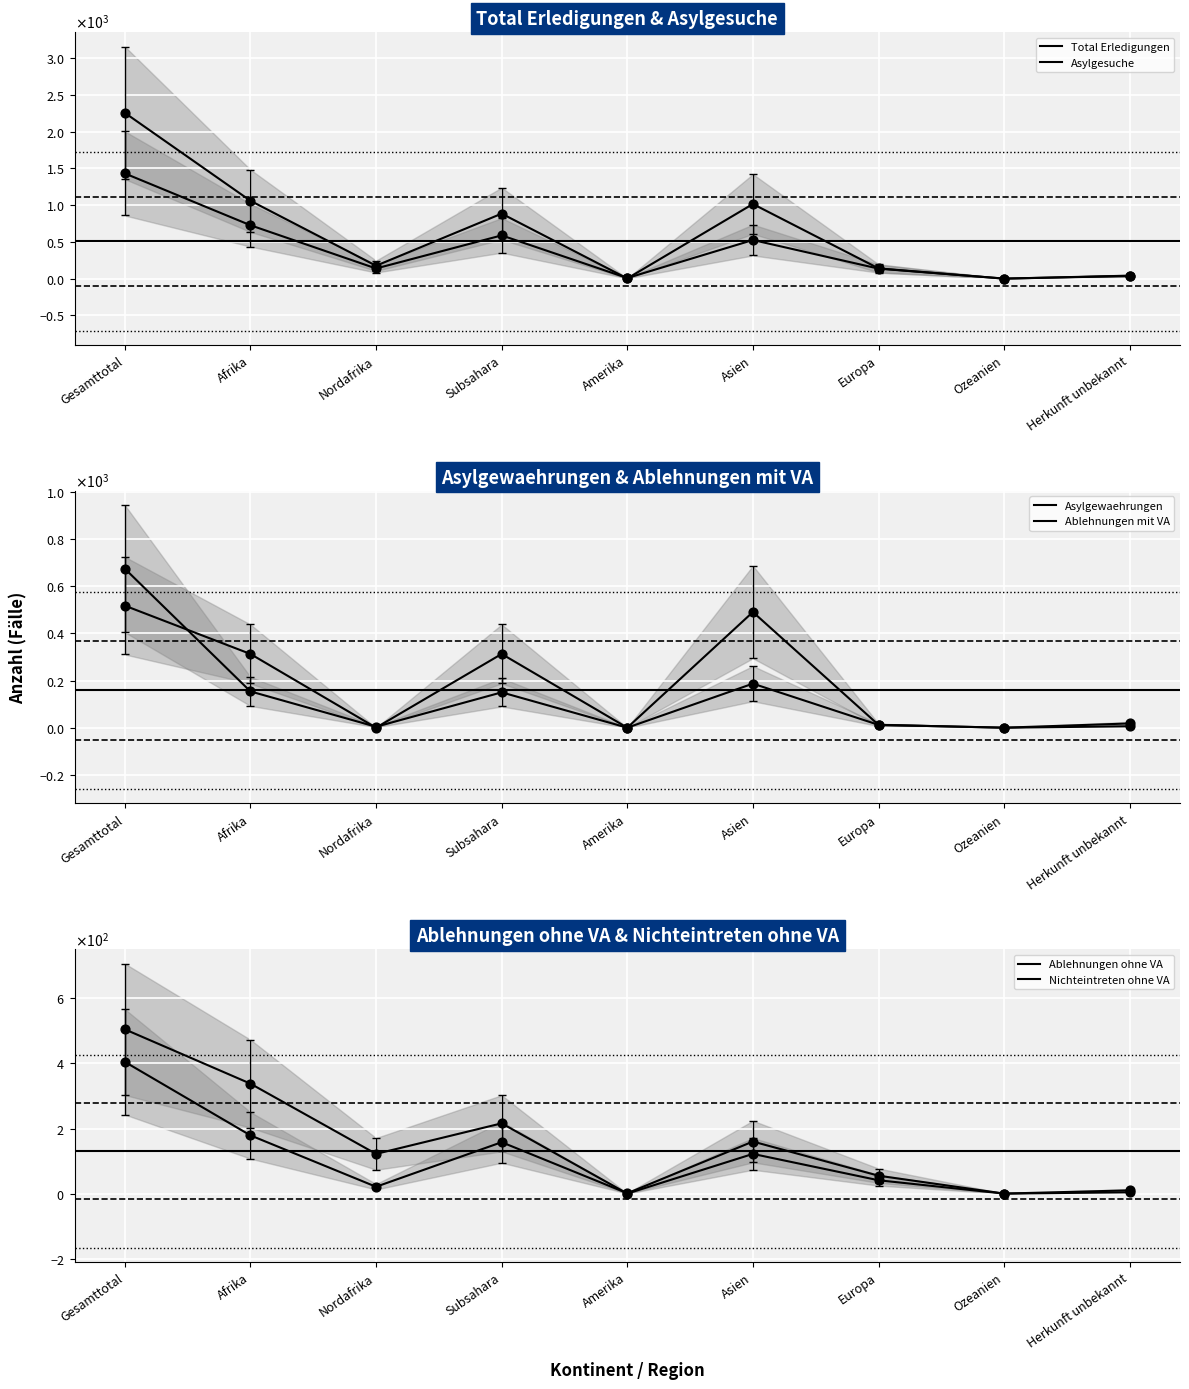

Is the value of Ablehnungen ohne VA at Ozeanien greater than the value of Asylgewaehrungen at Amerika?

No